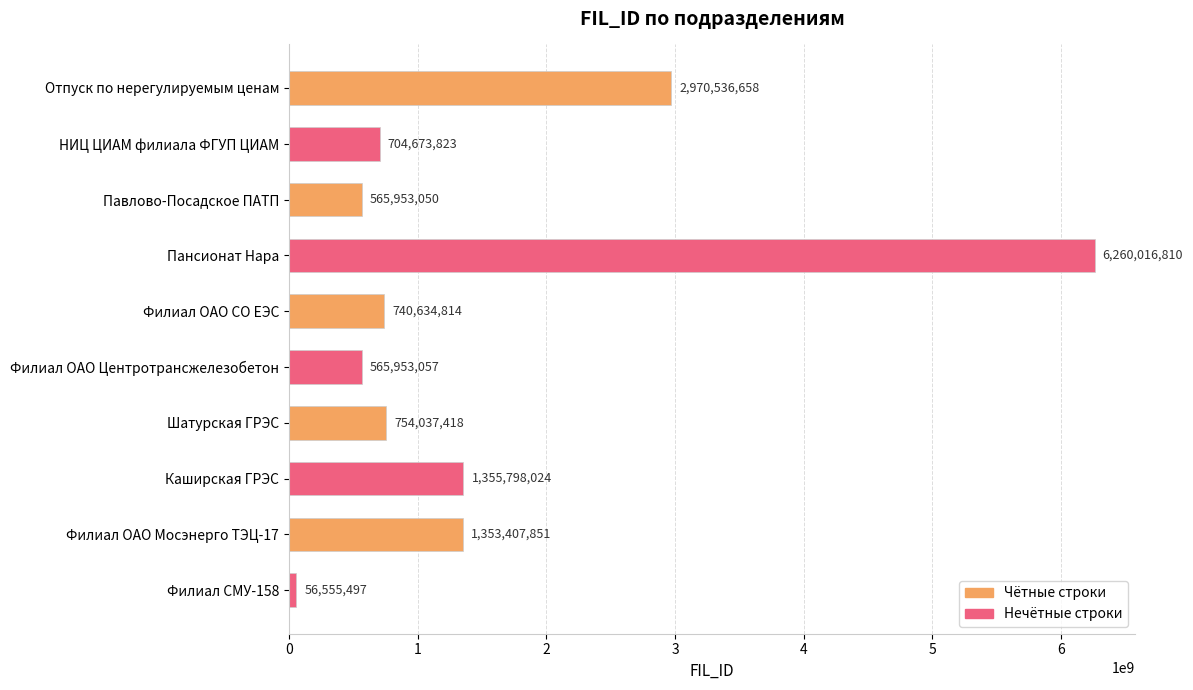

Count the number of categories in the chart.

10